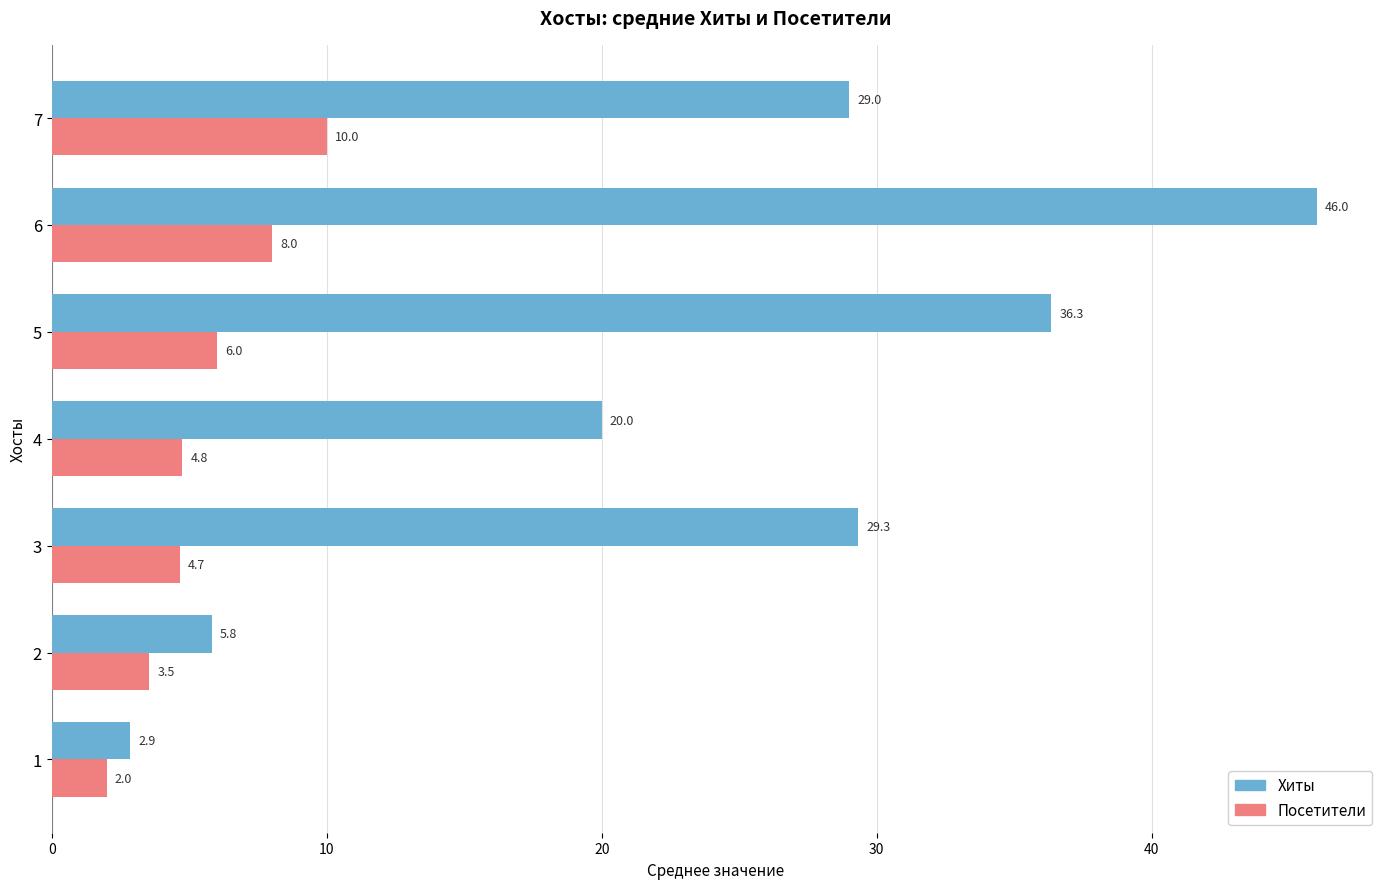

Which series has the largest total across all categories?

Хиты